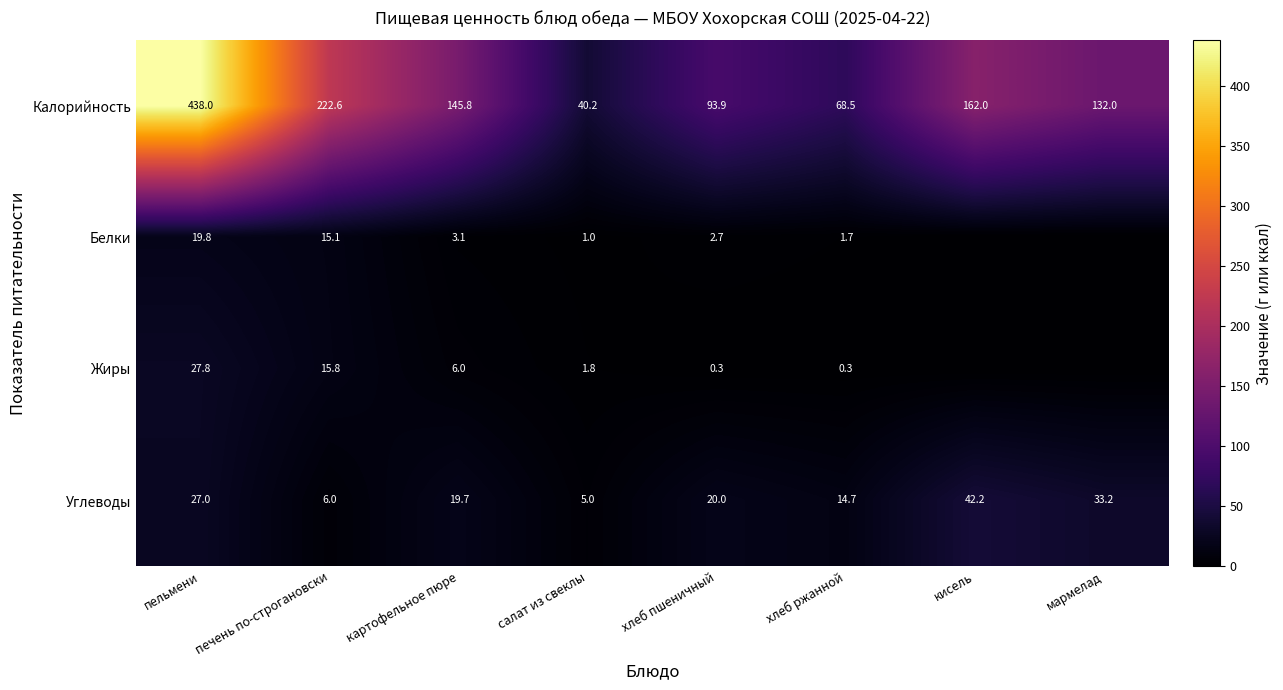

Is the value of Углеводы at картофельное пюре greater than the value of Белки at печень по-строгановски?

Yes